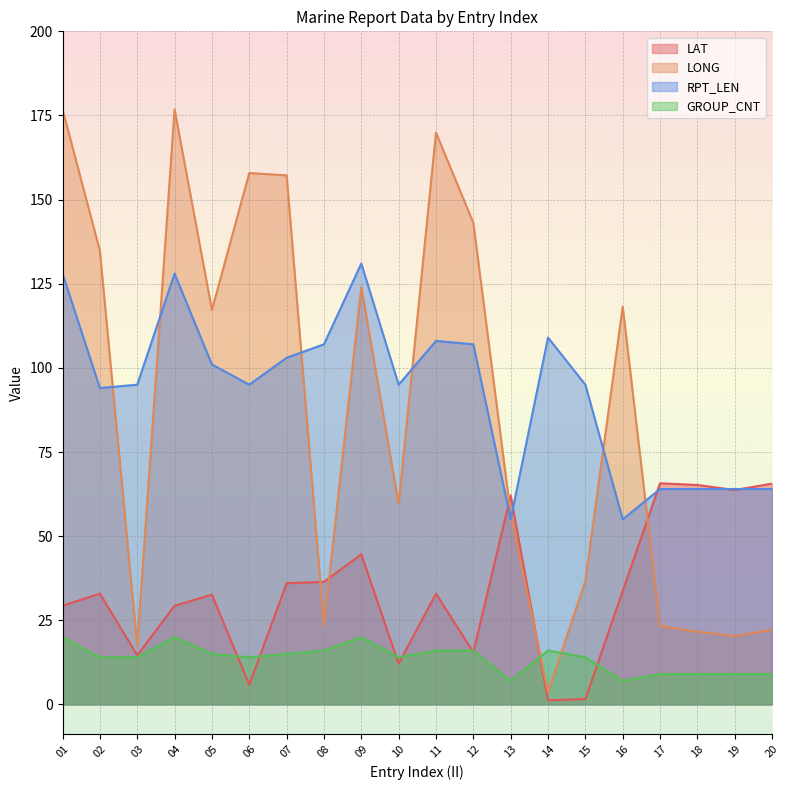

Reading right to left, extract all data points from this chart.

LAT: 20=65.6	19=63.7	18=65.2	17=65.7	16=33.7	15=1.6	14=1.2	13=62.1	12=15.5	11=32.9	10=12.1	09=44.6	08=36.4	07=36.0	06=5.8	05=32.6	04=29.3	03=14.6	02=32.9	01=29.3
LONG: 20=22.2	19=20.3	18=21.6	17=23.3	16=118.2	15=36.7	14=3.6	13=56.6	12=143.1	11=169.9	10=59.6	09=124.0	08=23.4	07=157.2	06=157.9	05=117.2	04=176.8	03=17.4	02=134.8	01=176.8
RPT_LEN: 20=64.0	19=64.0	18=64.0	17=64.0	16=55.0	15=95.0	14=109.0	13=55.0	12=107.0	11=108.0	10=95.0	09=131.0	08=107.0	07=103.0	06=95.0	05=101.0	04=128.0	03=95.0	02=94.0	01=128.0
GROUP_CNT: 20=9.0	19=9.0	18=9.0	17=9.0	16=7.0	15=14.0	14=16.0	13=7.0	12=16.0	11=16.0	10=14.0	09=20.0	08=16.0	07=15.0	06=14.0	05=15.0	04=20.0	03=14.0	02=14.0	01=20.0